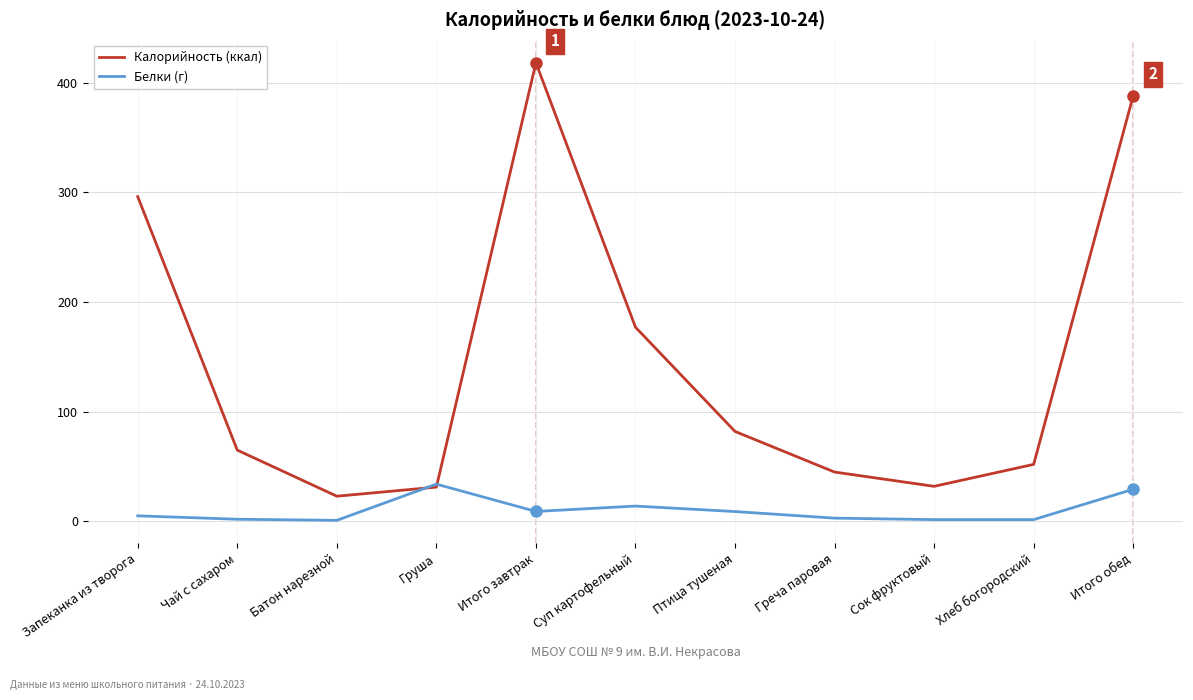

Where is the first local minimum for Калорийность (ккал)?

Батон нарезной